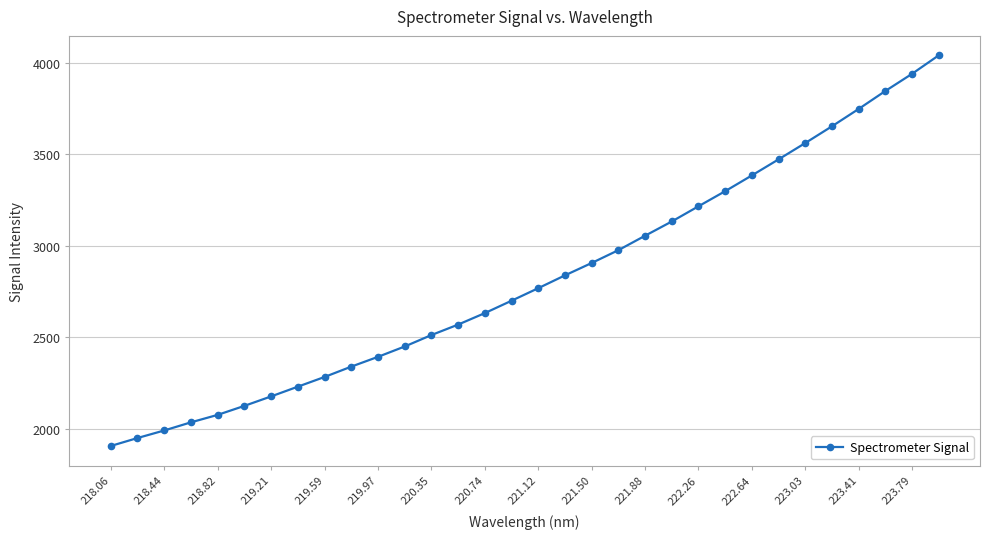

What is the smallest value displayed?

1907.9